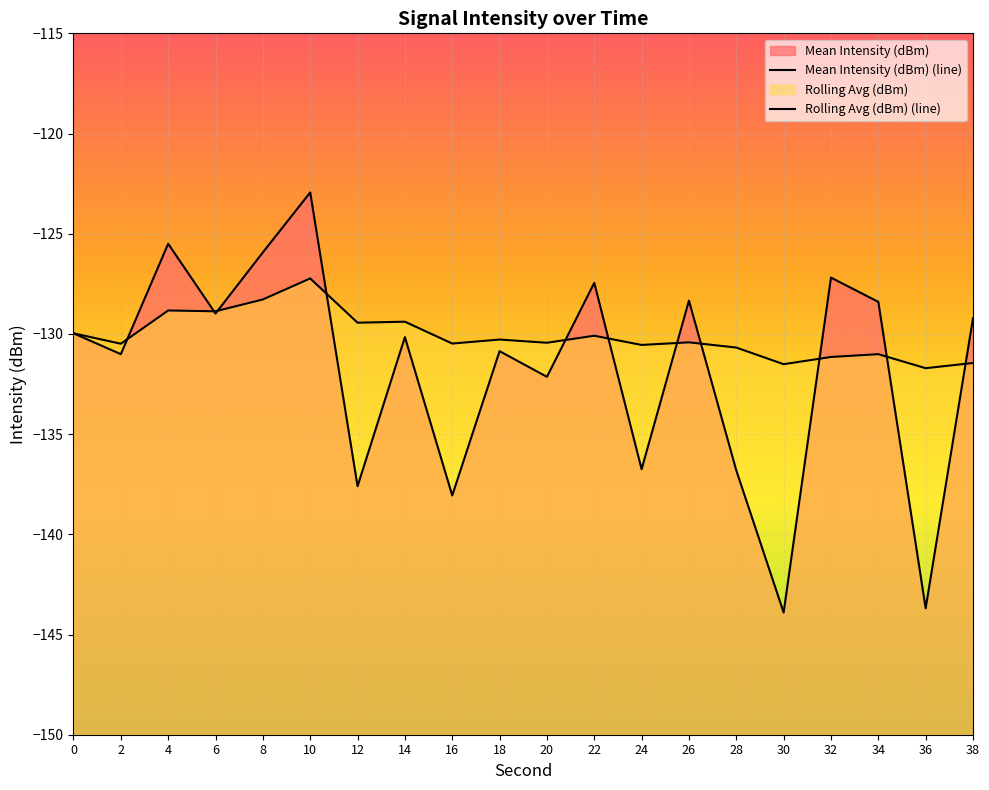

How many interior local peaks does the Rolling Avg (dBm) series have?

7